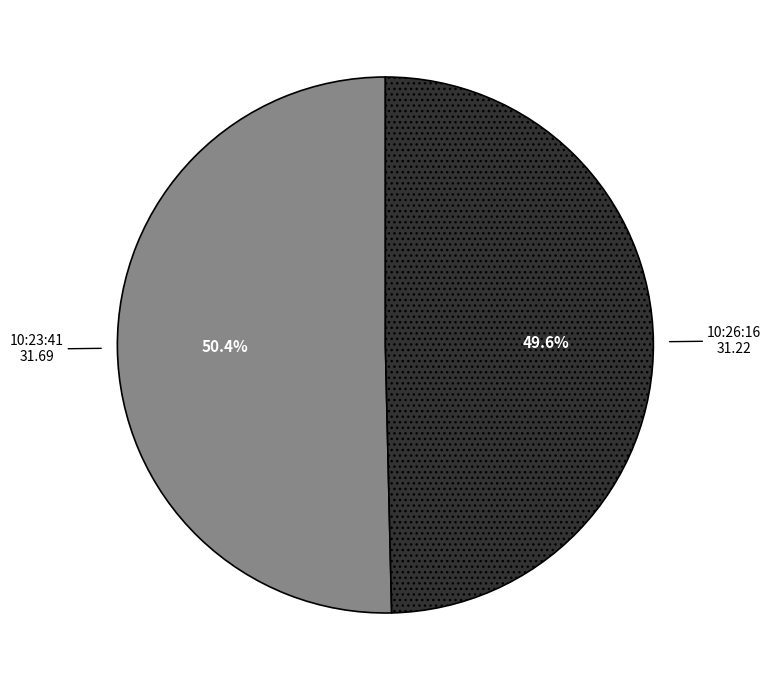

Does any single category account for the majority?

Yes